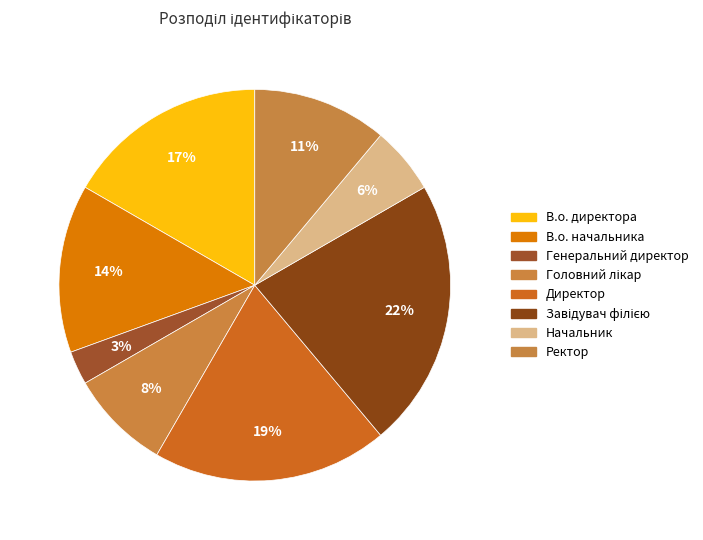

To the nearest percent, what percentage of the pie is Ректор?

11%